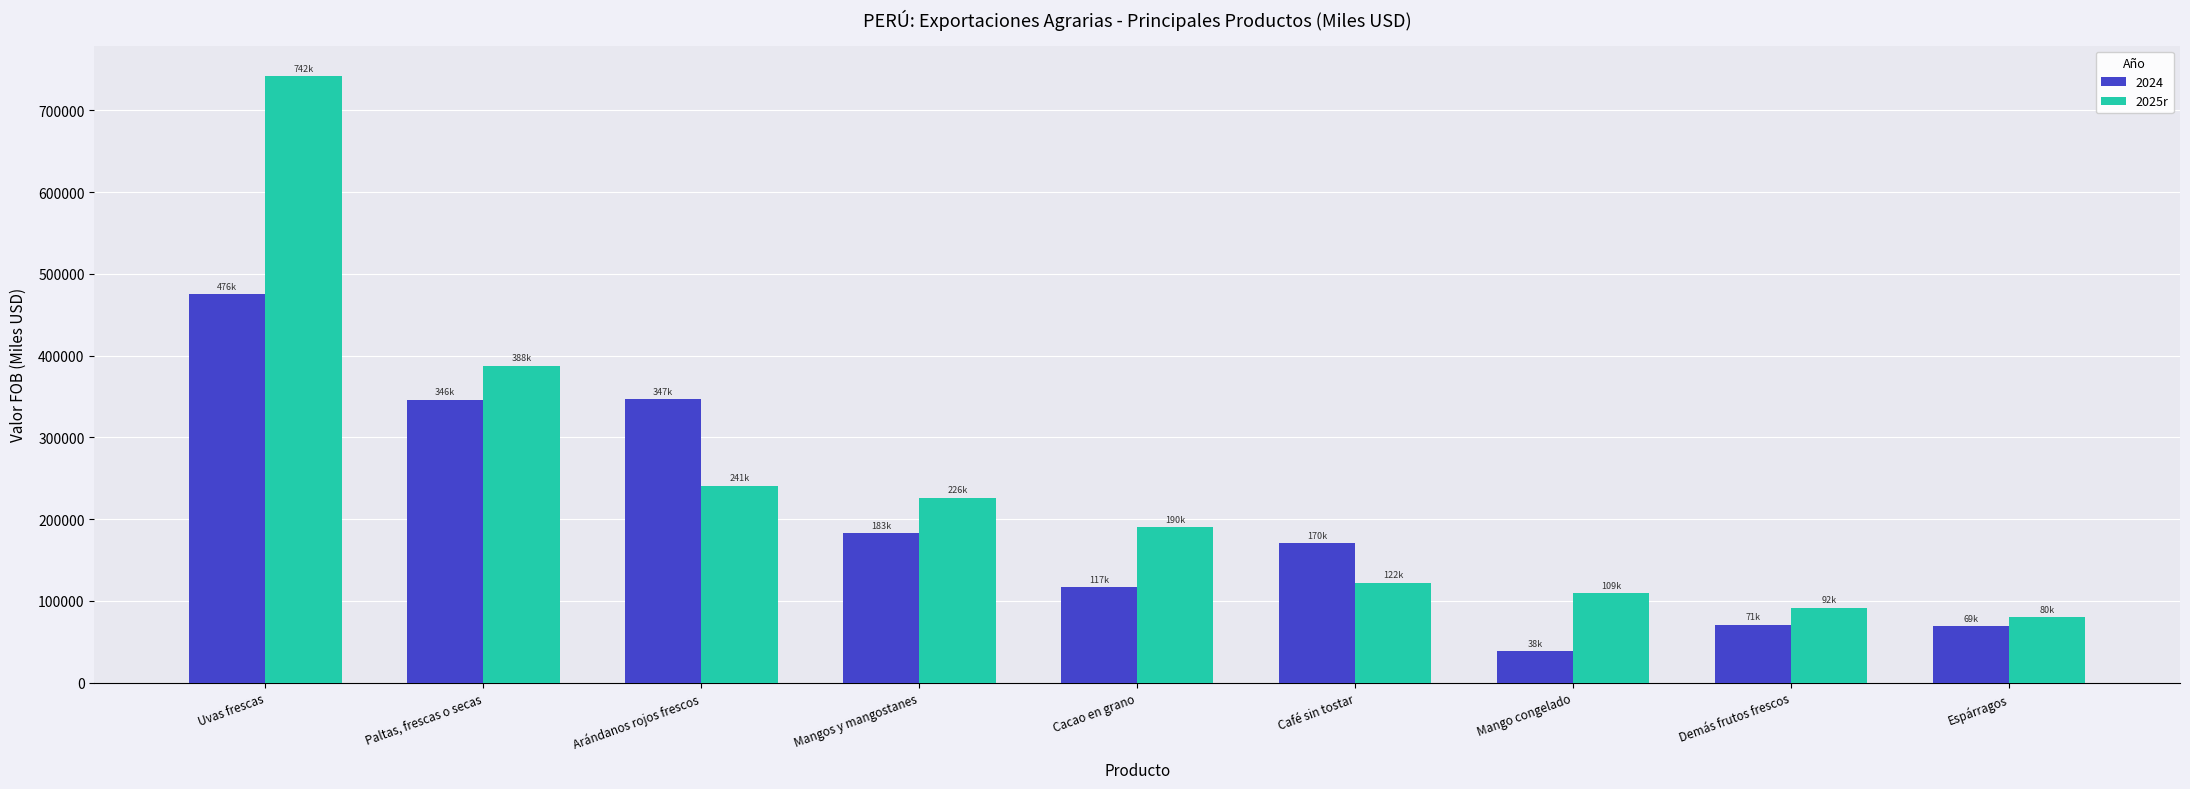

What is the spread (max minus min) of values at Demás frutos frescos?

20591.3